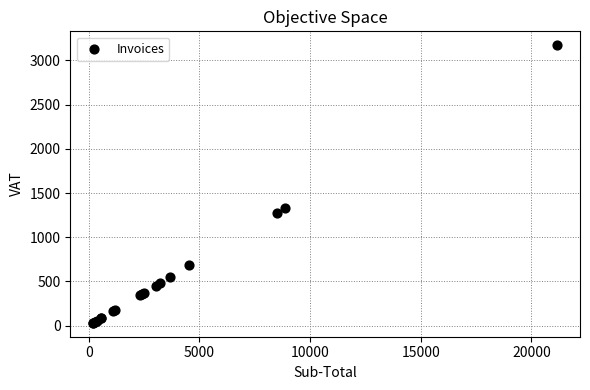

What Y value in the scatter plot is closest to 1601?

1327.7